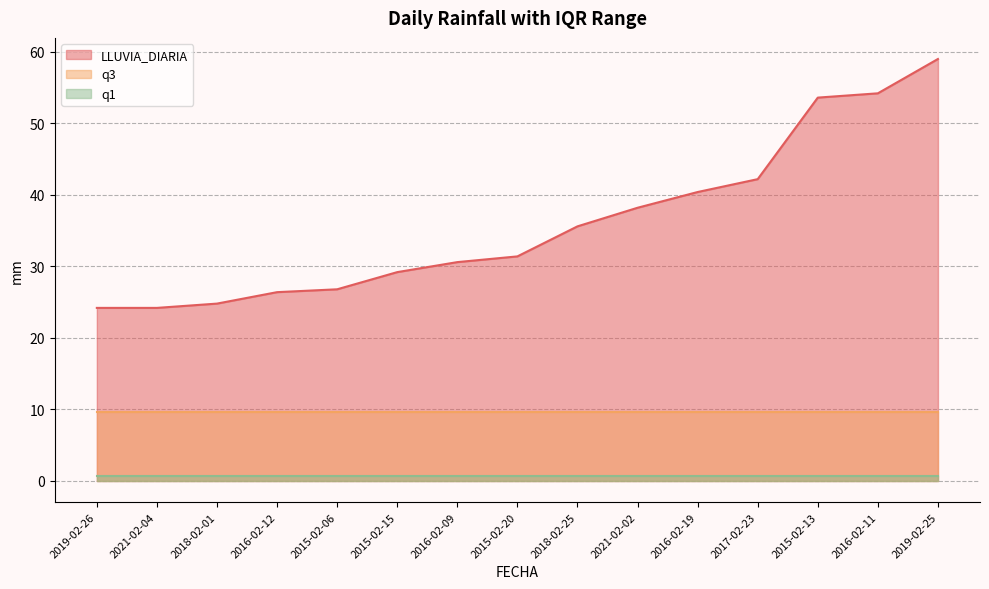

What is the total value across all series at 2018-02-01?

35.1